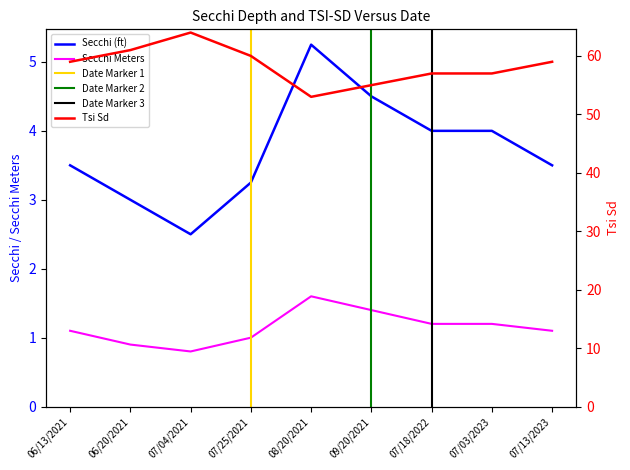

Is it true that Secchi equals 2.5 at 07/04/2021?

True